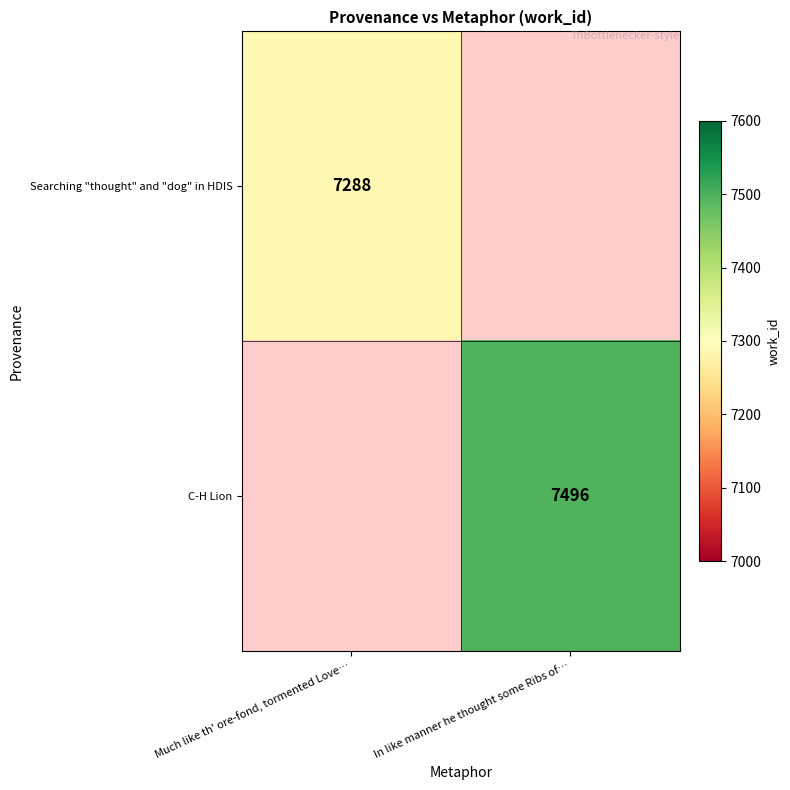

The value of Searching "thought" and "dog" in HDIS at Much like th' ore-fond, tormented Love… is 7288. True or false?

True